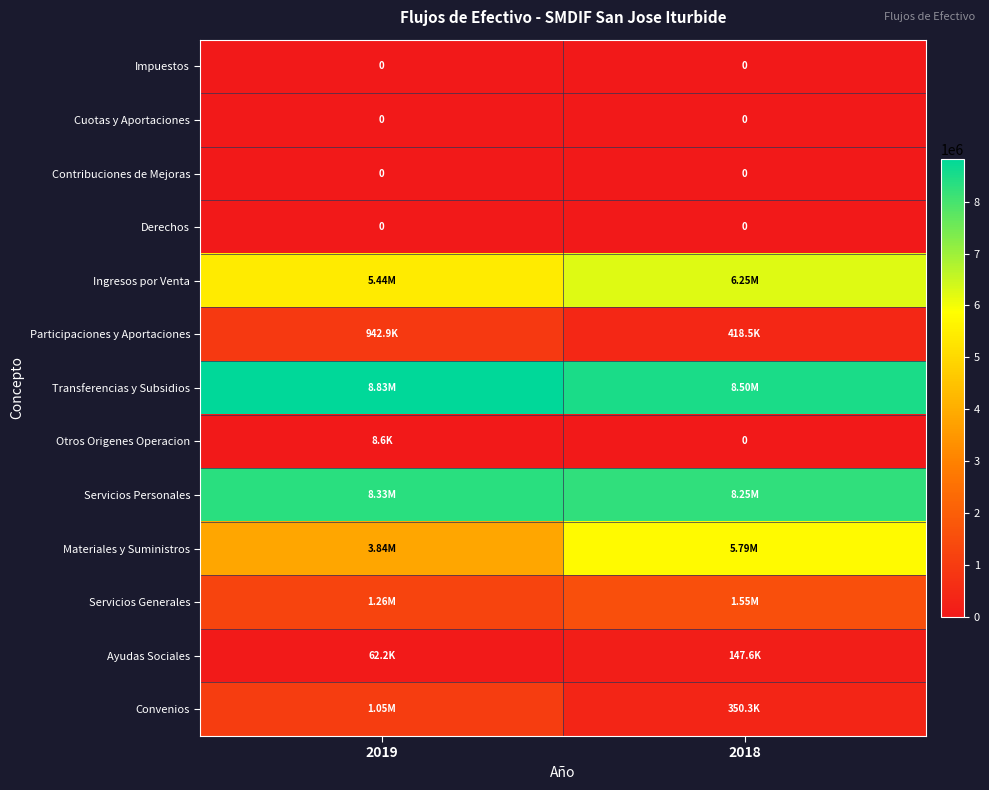

Rank the series at 2018 from highest to lowest value.

Transferencias y Subsidios, Servicios Personales, Ingresos por Venta, Materiales y Suministros, Servicios Generales, Participaciones y Aportaciones, Convenios, Ayudas Sociales, Impuestos, Cuotas y Aportaciones, Contribuciones de Mejoras, Derechos, Otros Origenes Operacion